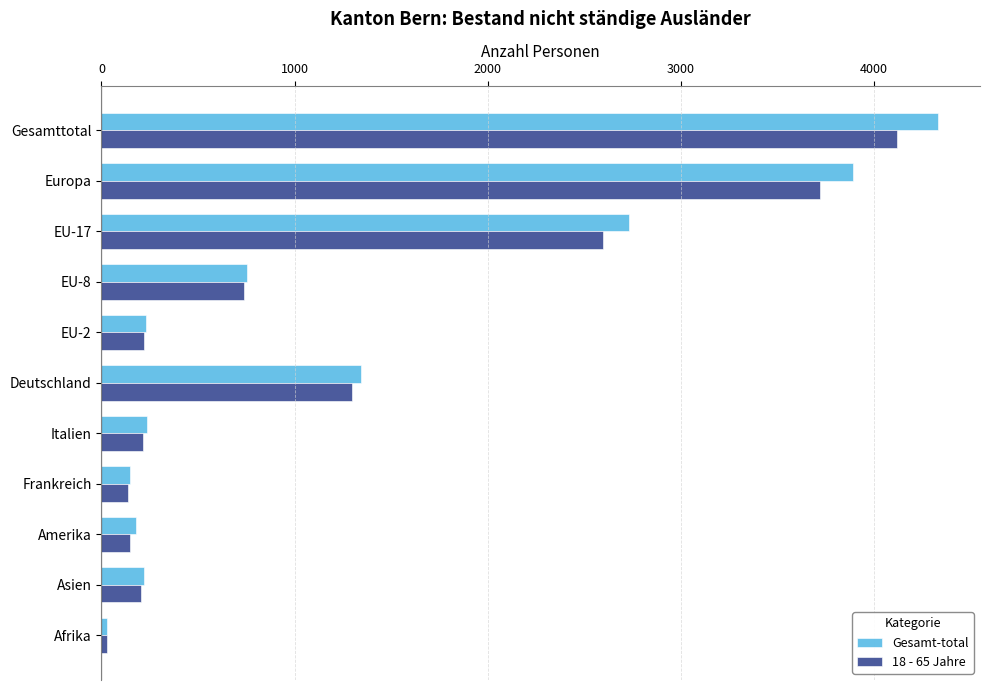

At which category is the sum across all series the highest?

Gesamttotal